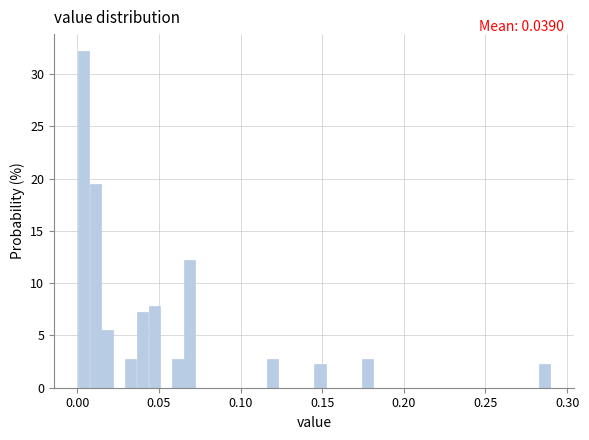

Read against the x-axis, roughly where is the centre of the tallest bar?

0.005